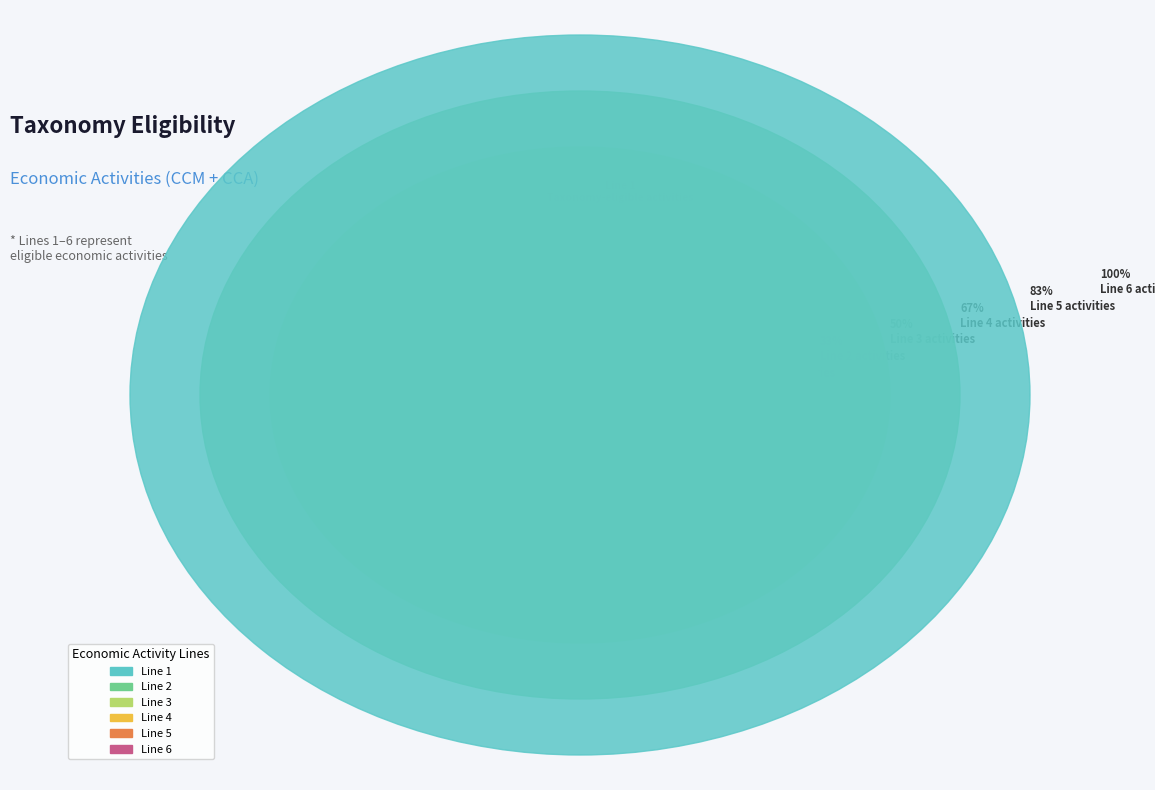

How many slices are in this pie chart?

6